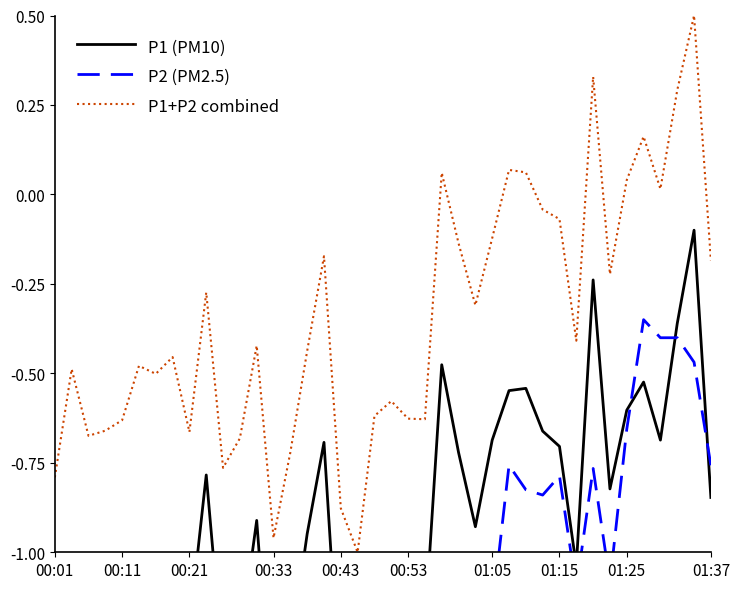

What are all the series names shown in the legend?

P1 (PM10), P2 (PM2.5), P1+P2 combined